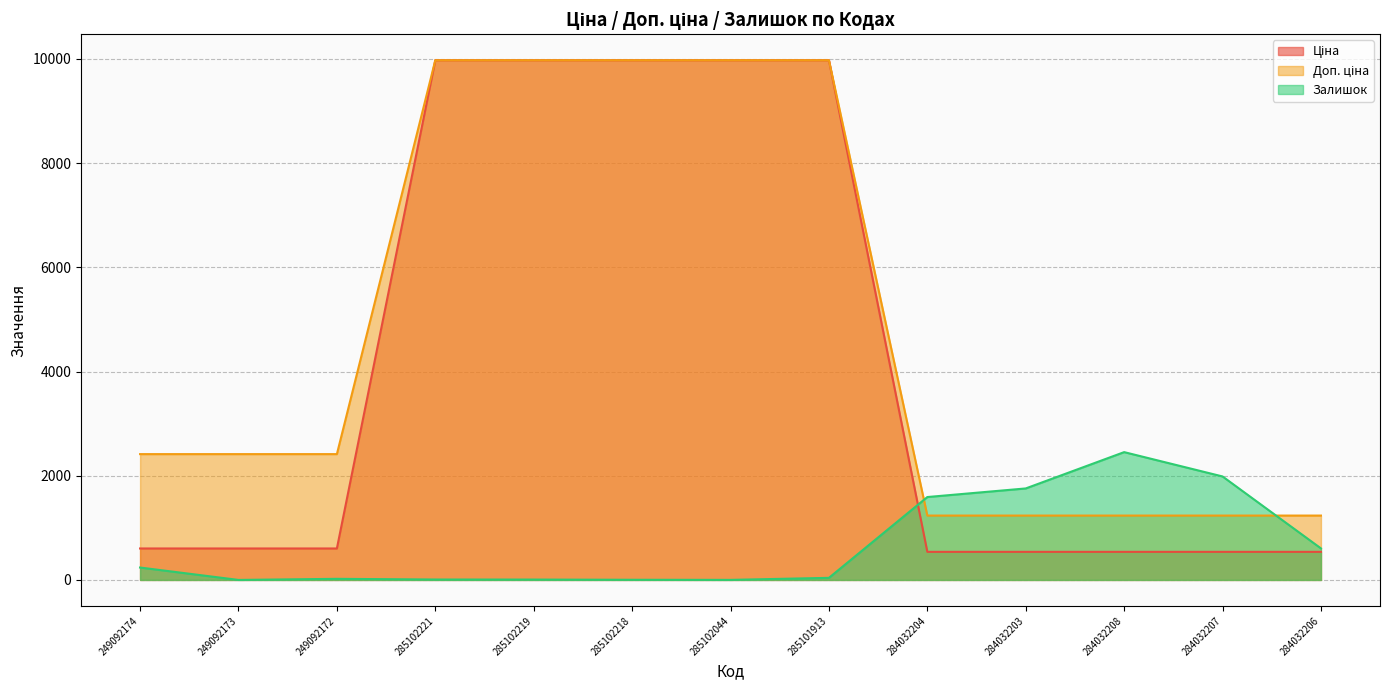

Is it true that Залишок equals 761.3 at 284032204?

False